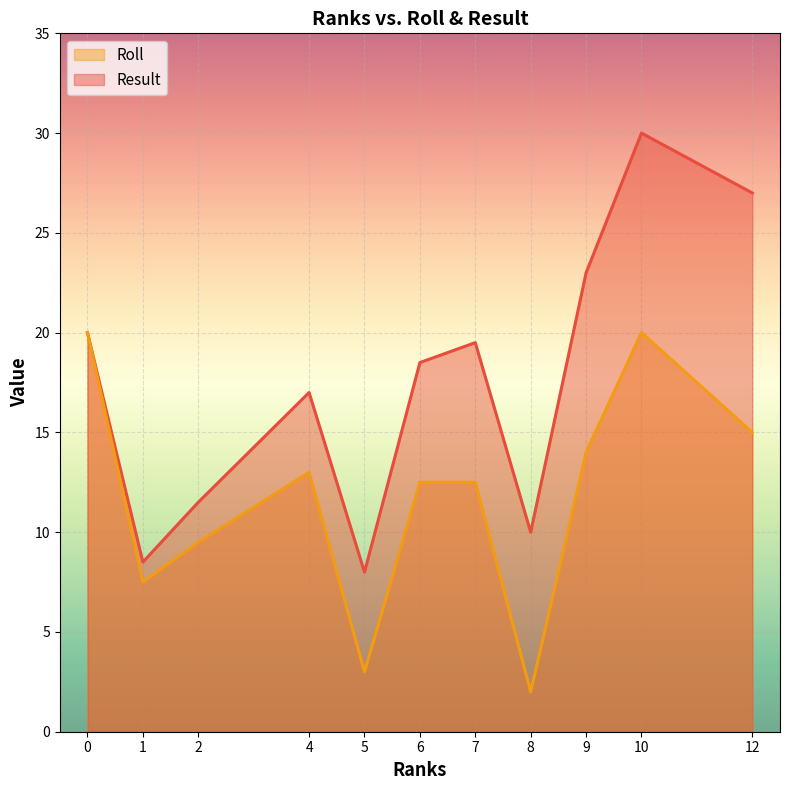

At which category does the chart reach its peak across all series?

10